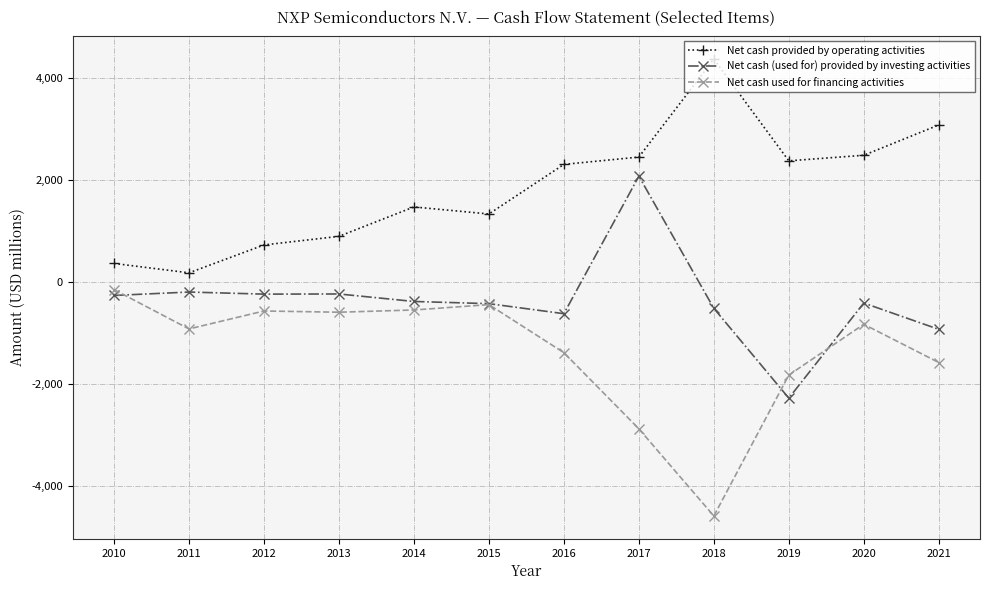

What is the total value across all series at 2020?

1229